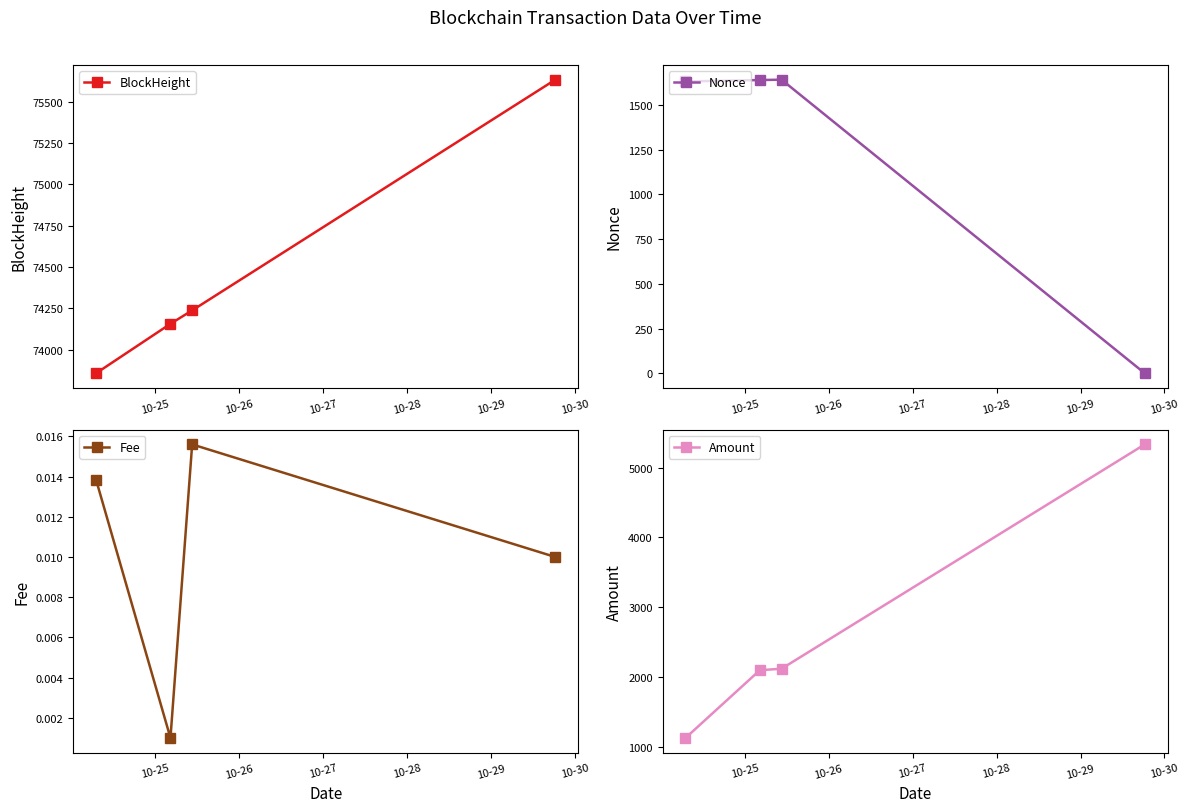

In Nonce, how many points are higher than both neighbors (excluding endpoints)?

1